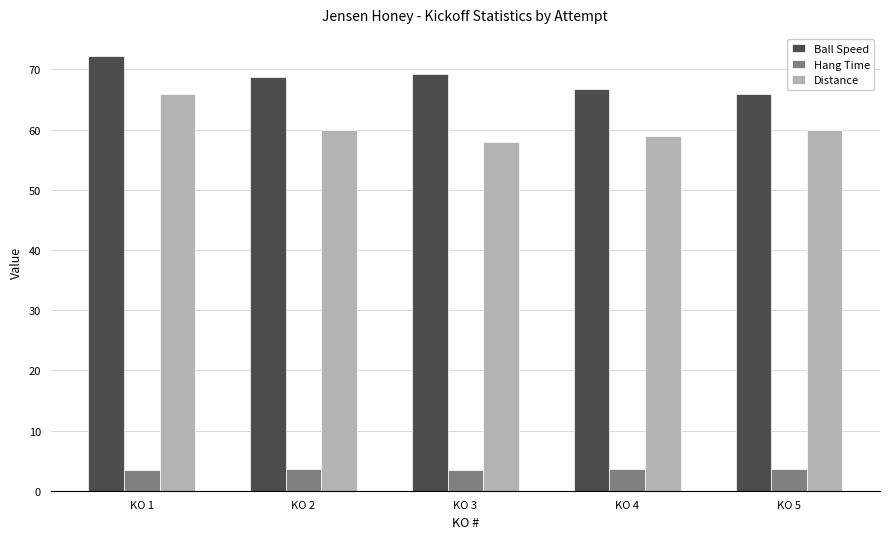

List the series in order of their peak value, highest first.

Ball Speed, Distance, Hang Time